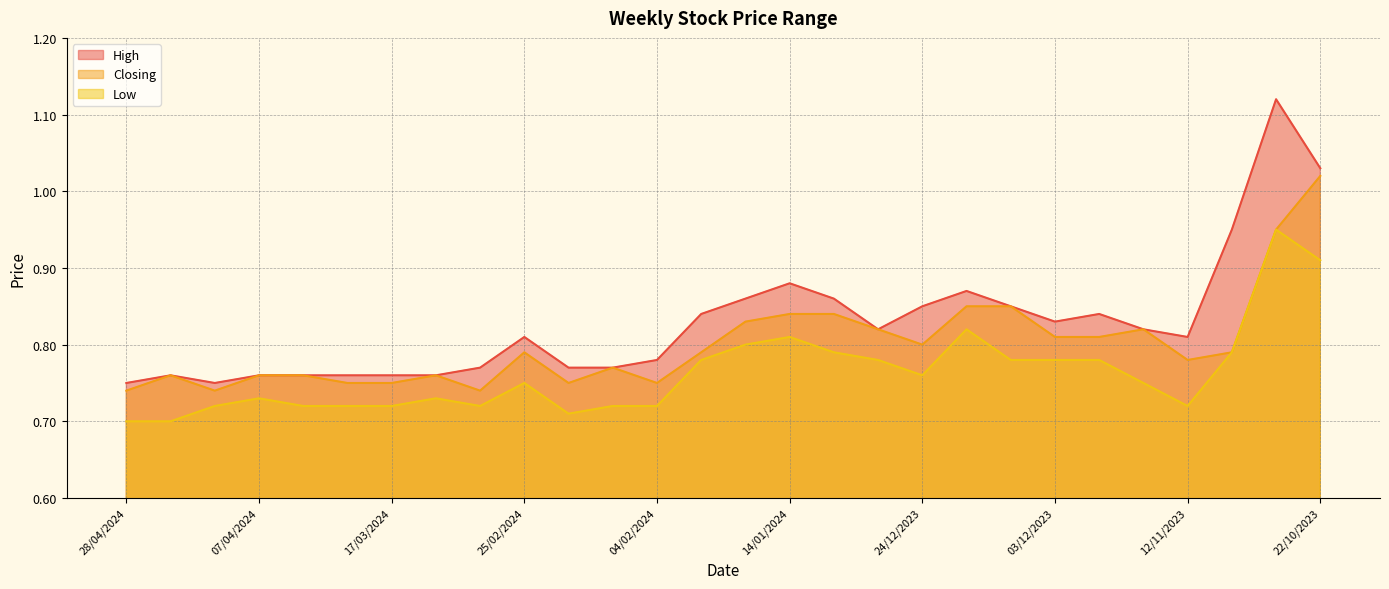

The value of Closing at 19/11/2023 is 1.3. True or false?

False